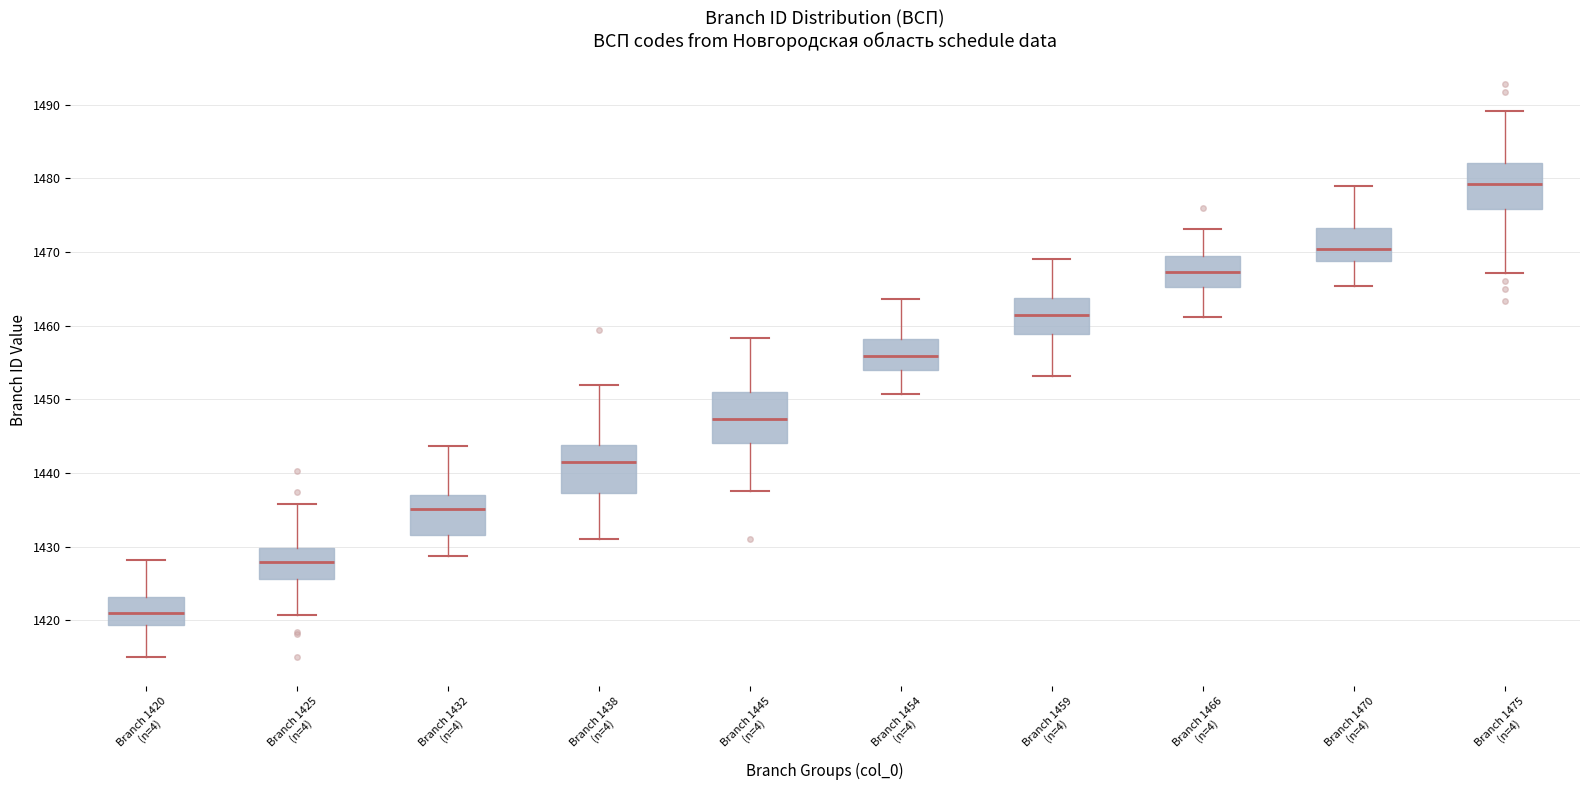

Reading left to right, transcribe this box plot: for each box, give where its median line is, the range the box spans, and where its two whiskers end, as read against the y-axis. The values are not printed on the chart, so give them approximately, as read against the axis.

Branch 1420 (n=4): median 1421, box 1419 to 1423, whiskers 1415 to 1428
Branch 1425 (n=4): median 1428, box 1426 to 1430, whiskers 1421 to 1436
Branch 1432 (n=4): median 1435, box 1432 to 1437, whiskers 1429 to 1444
Branch 1438 (n=4): median 1442, box 1437 to 1444, whiskers 1431 to 1452
Branch 1445 (n=4): median 1447, box 1444 to 1451, whiskers 1438 to 1458
Branch 1454 (n=4): median 1456, box 1454 to 1458, whiskers 1451 to 1464
Branch 1459 (n=4): median 1461, box 1459 to 1464, whiskers 1453 to 1469
Branch 1466 (n=4): median 1467, box 1465 to 1469, whiskers 1461 to 1473
Branch 1470 (n=4): median 1470, box 1469 to 1473, whiskers 1465 to 1479
Branch 1475 (n=4): median 1479, box 1476 to 1482, whiskers 1467 to 1489